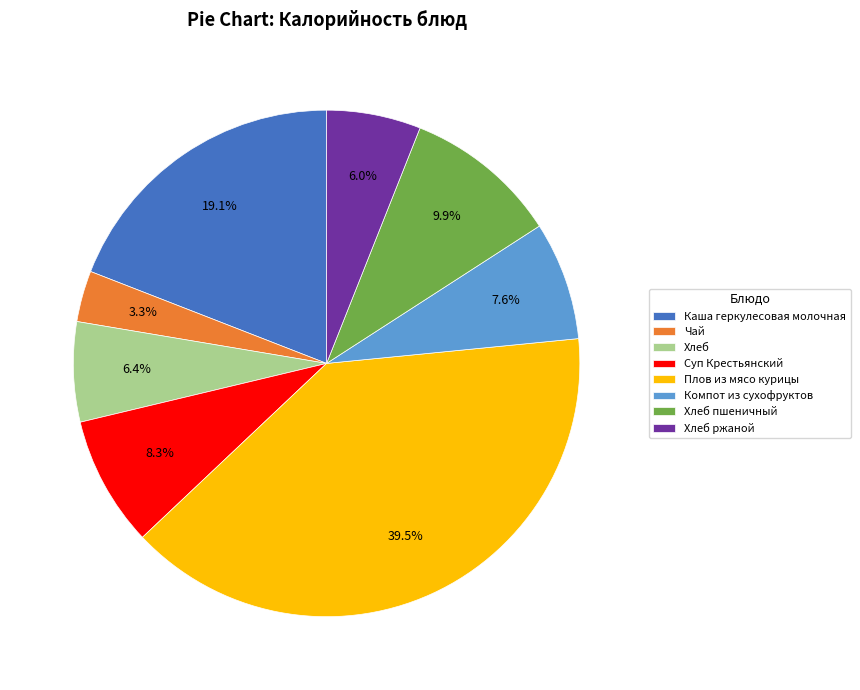

How many slices are in this pie chart?

8